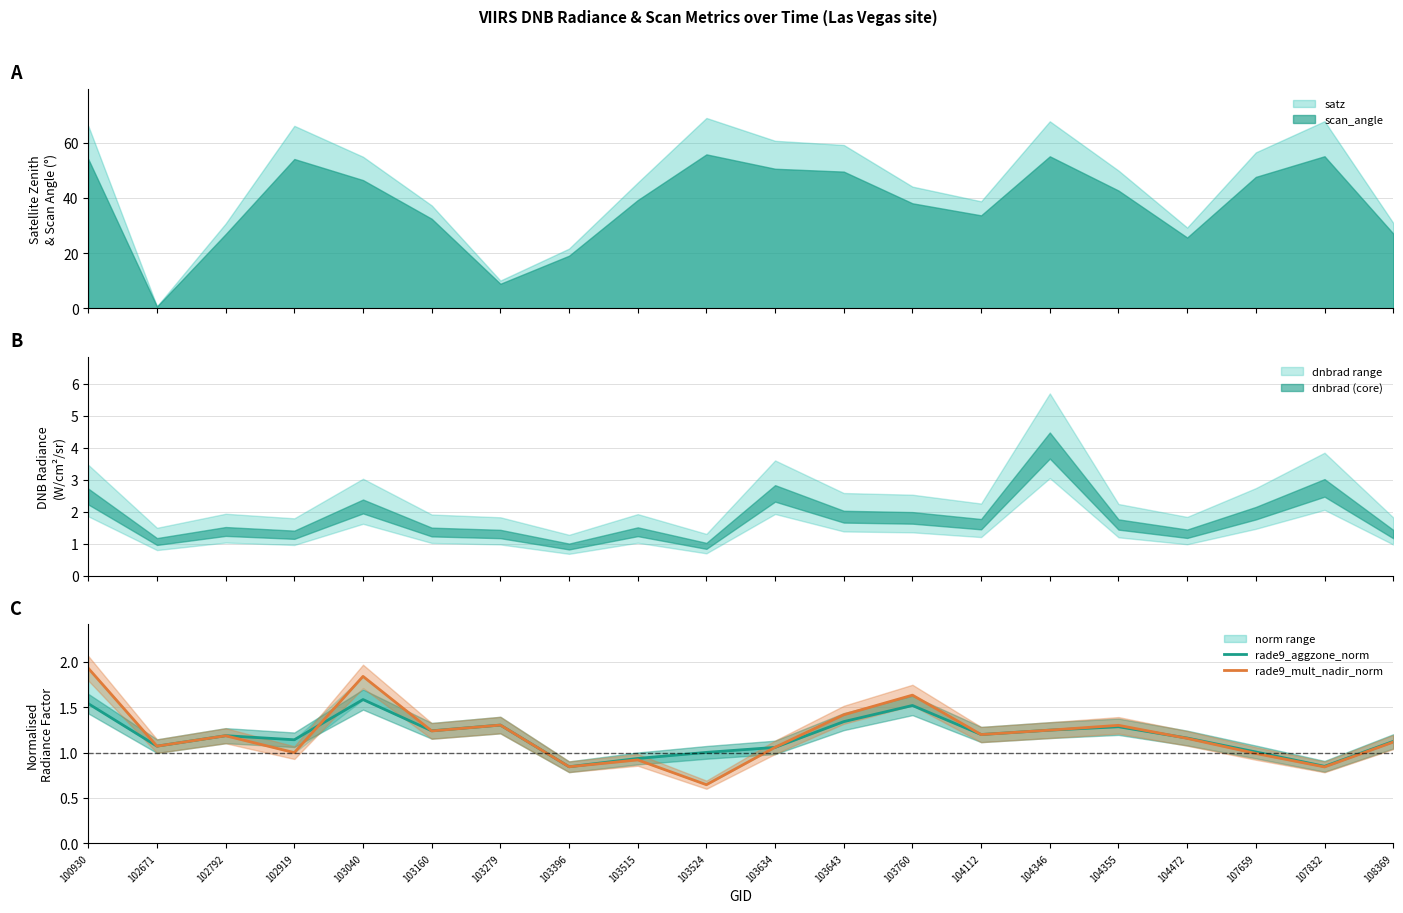

The rade9_mult_nadir_norm series shows 1.3 at 104355. True or false?

True